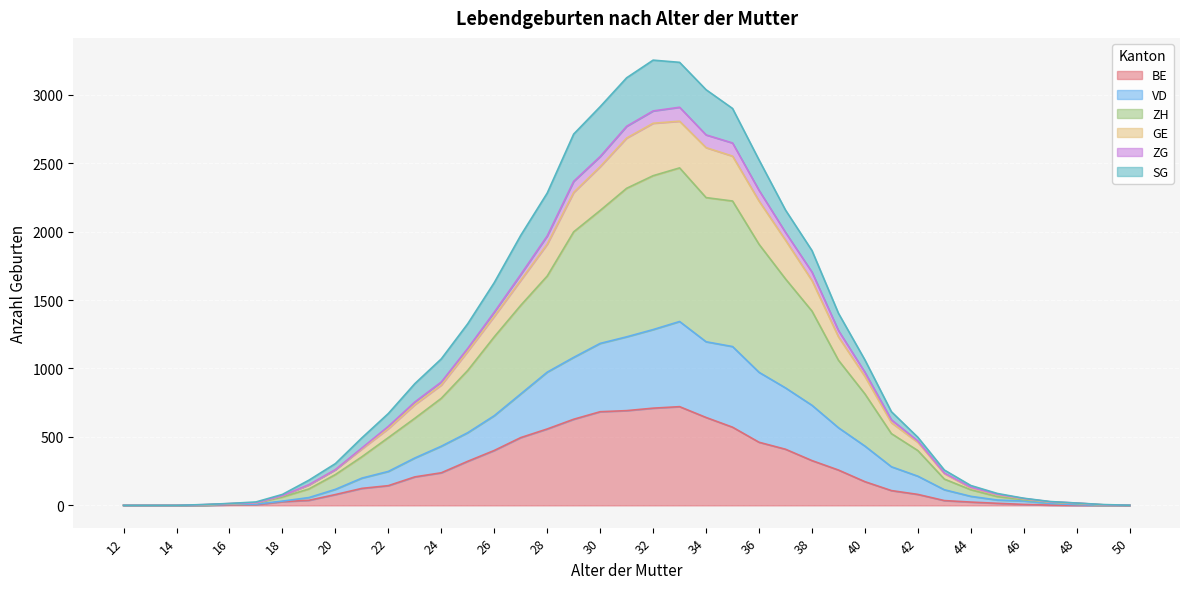

What is the value of the VD point at the 39th from the left?

1